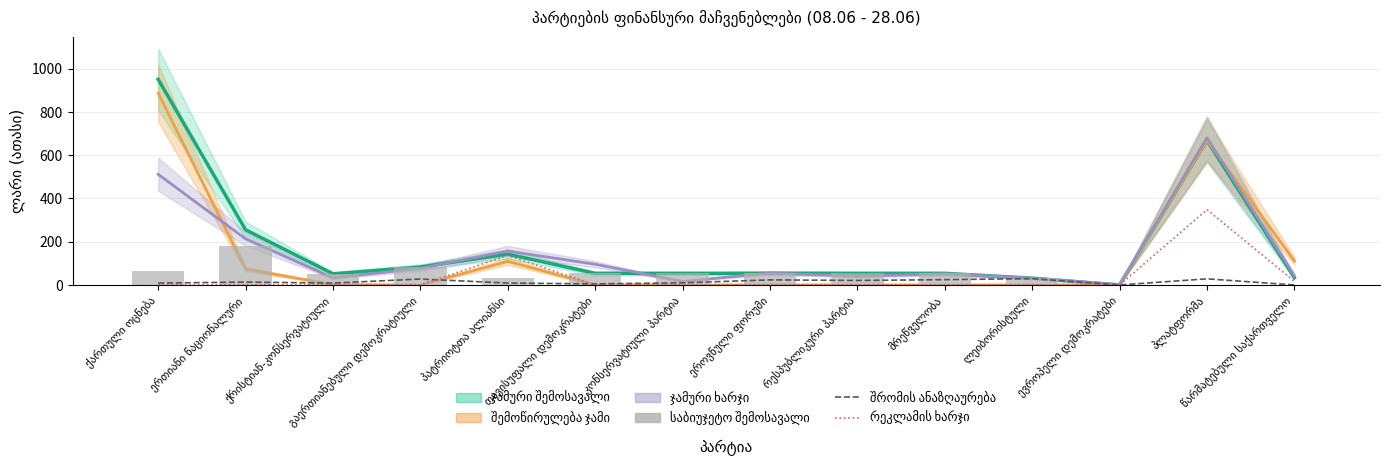

Between ქრისტიან-კონსერვატიული and ევროპელი დემოკრატები, which series saw the biggest shift?

საბიუჯეტო შემოსავალი